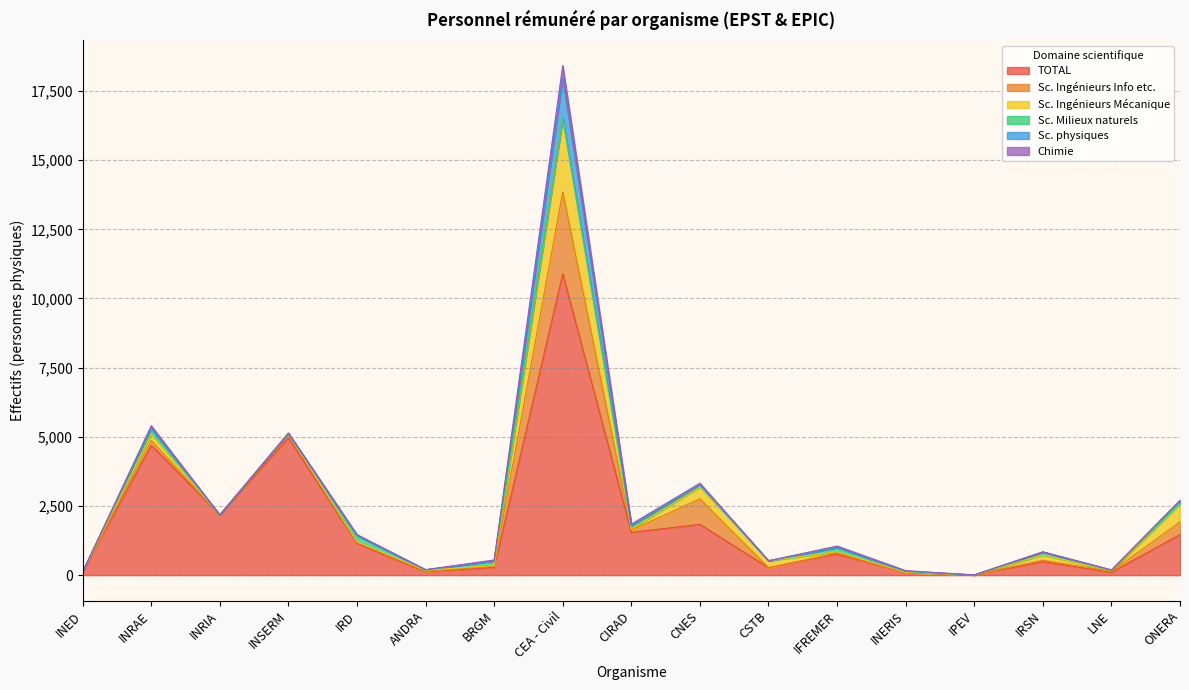

Which series has the largest total across all categories?

TOTAL